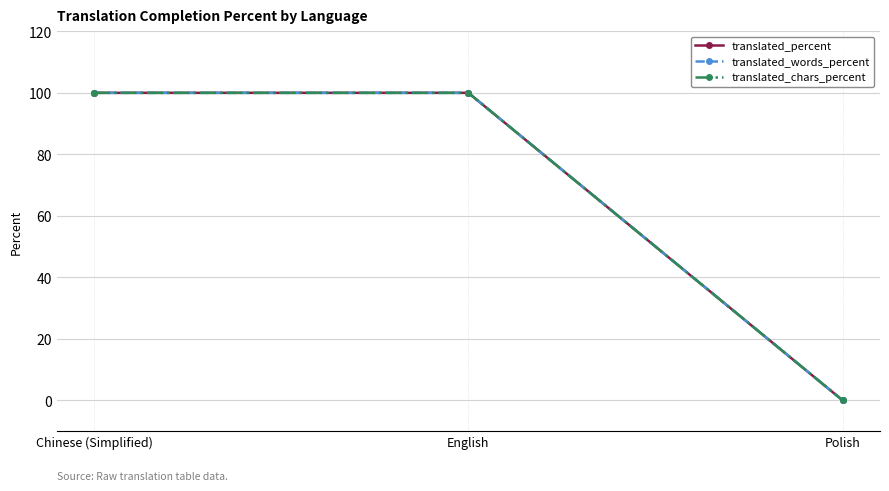

At which category is the sum across all series the highest?

Chinese (Simplified)